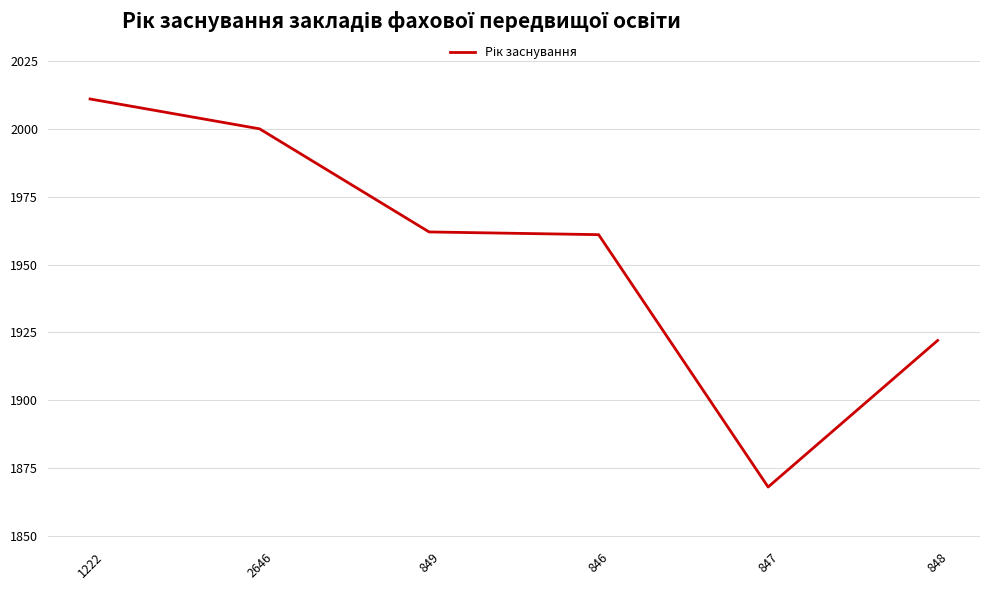

What is the smallest value displayed?

1868